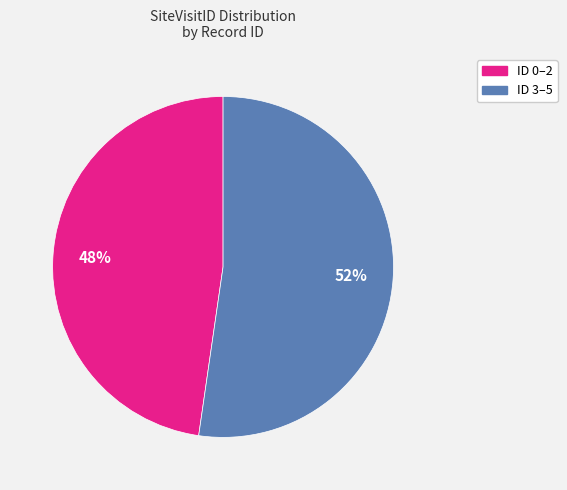

Is it true that ID 3–5 is 42% of the pie?

False